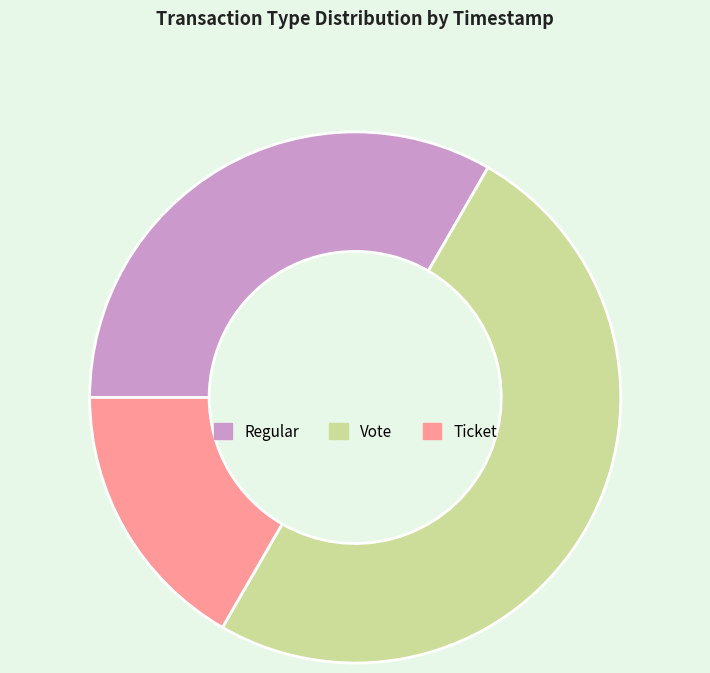

Approximately how many times larger is the value at Ticket compared to Vote?

0.3